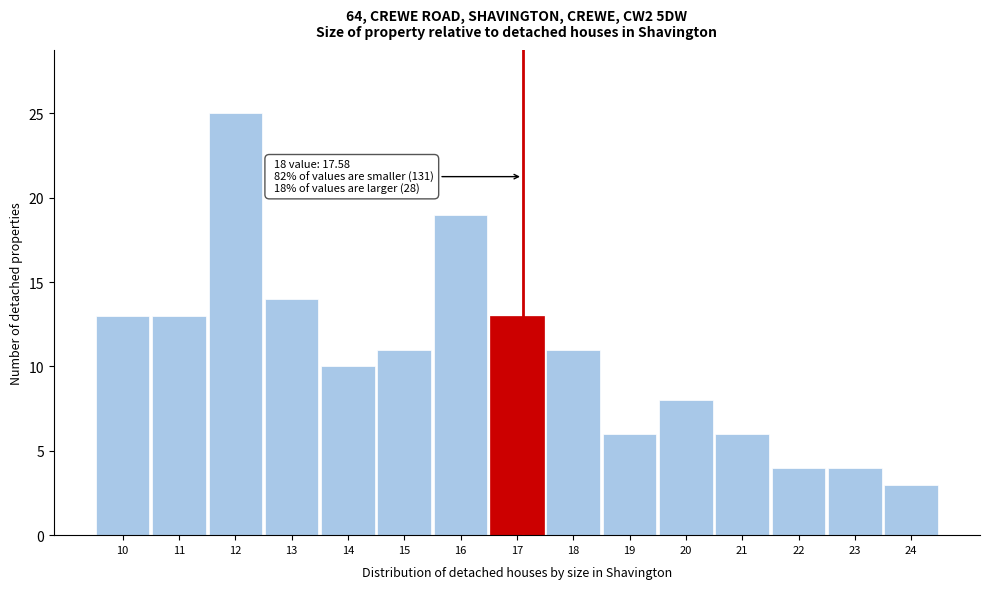

Reading right to left, list all the values displayed in this chart.

3	4	4	6	8	6	11	13	19	11	10	14	25	13	13